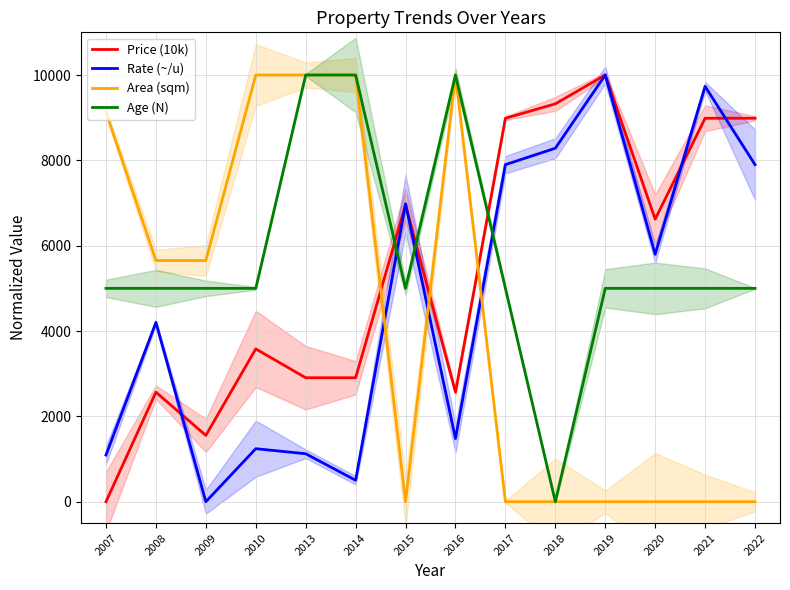

True or false: Area (sqm) has a value of 10000.0 at 2014.

True